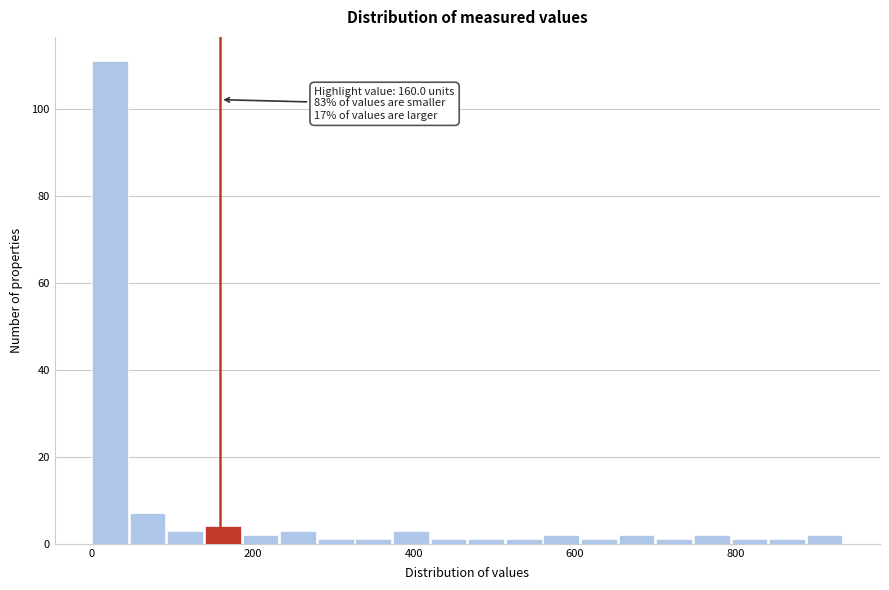

Read against the x-axis, roughly where is the centre of the tallest bar?

20